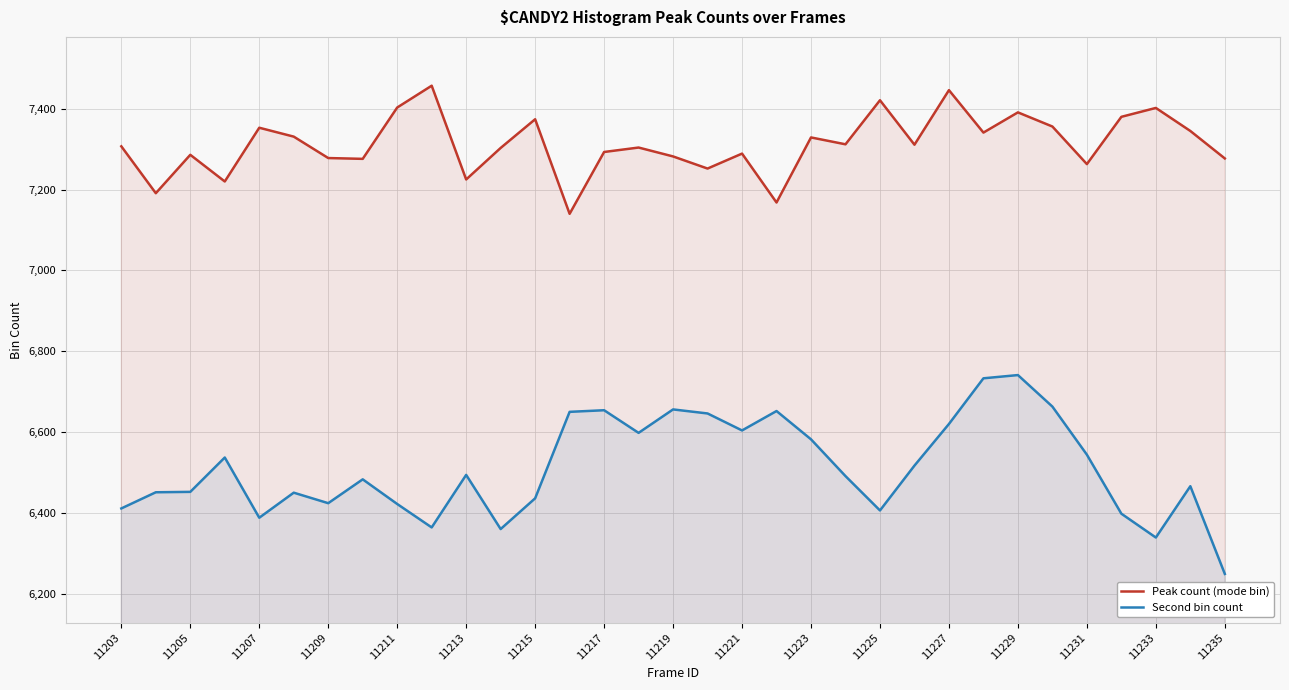

Which series changed the most between 11229 and 11233?

Second bin count